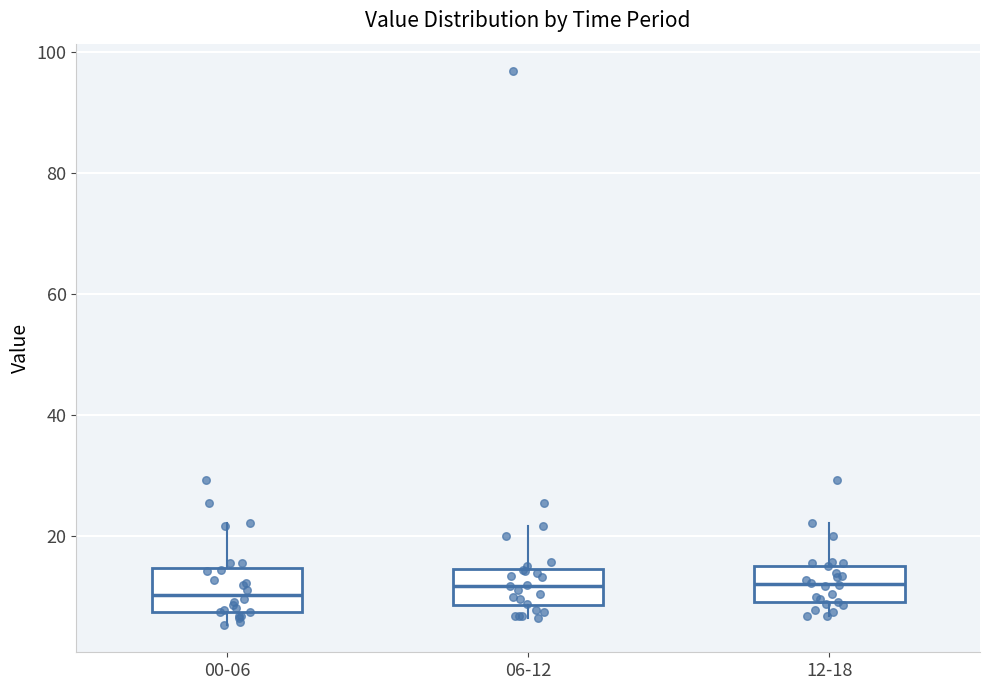

Reading left to right, read every box against the y-axis: the position of its median line, the range the box covers, and the ends of its whiskers. The values are not printed on the chart, so give them approximately, as read against the axis.

00-06: median 10, box 8 to 14, whiskers 6 to 22
06-12: median 12, box 8 to 14, whiskers 6 to 22
12-18: median 12, box 10 to 16, whiskers 6 to 22